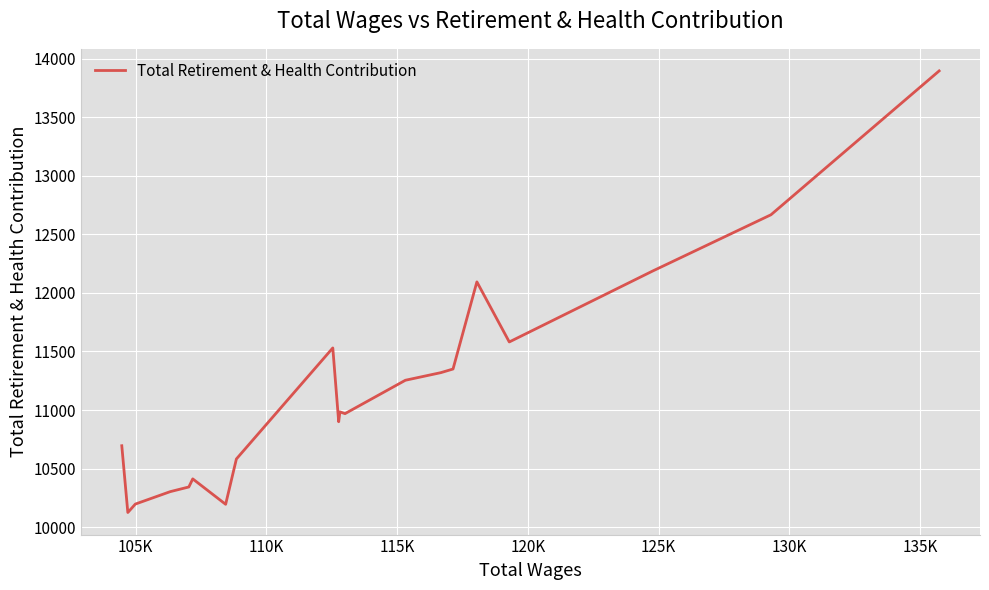

What is the difference between the maximum and minimum values?

3770